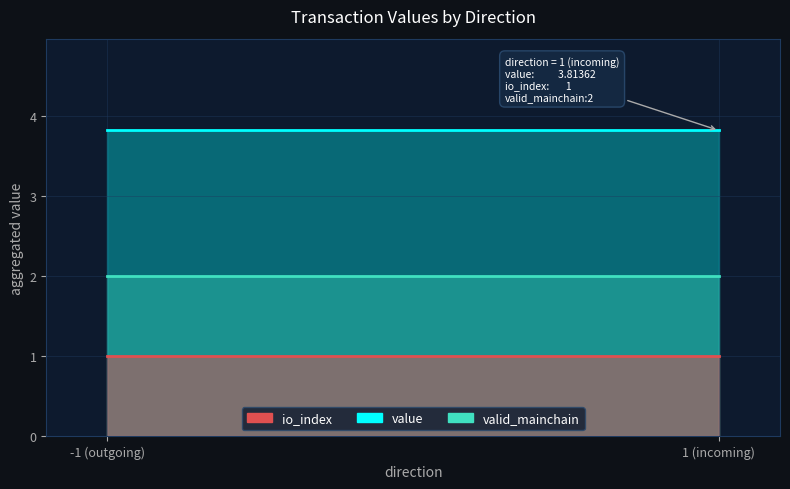

True or false: io_index and value cross at least once.

False